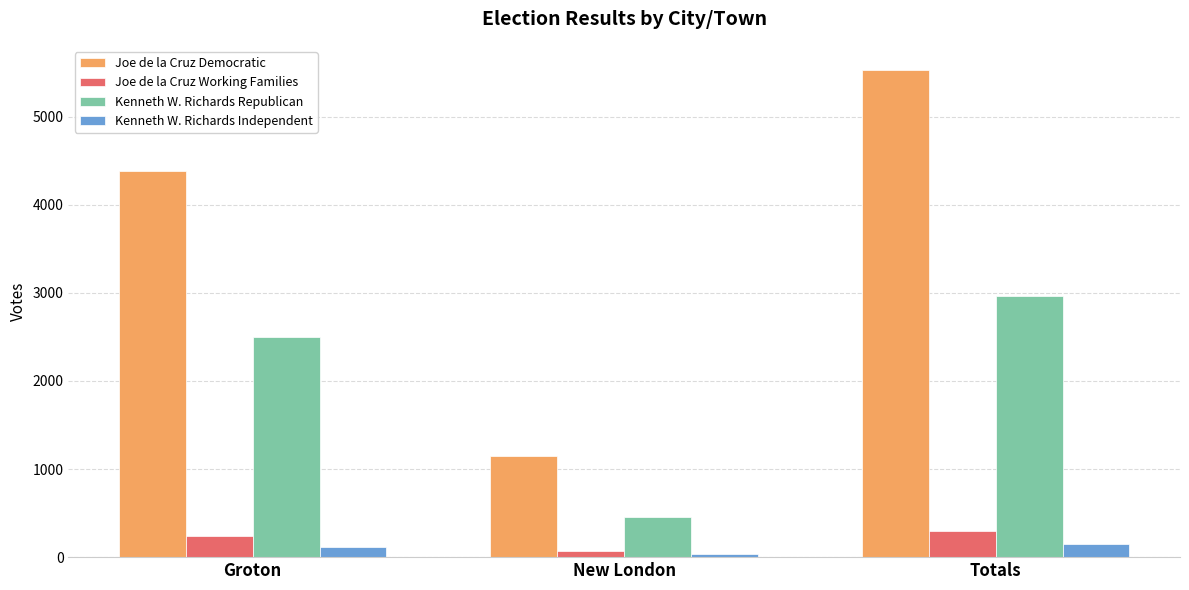

How many data points does each series have?

3